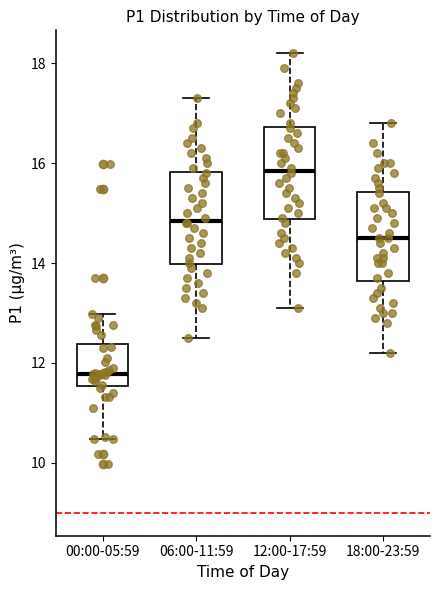

Reading left to right, transcribe this box plot: for each box, give where its median line is, the range the box spans, and where its two whiskers end, as read against the y-axis. The values are not printed on the chart, so give them approximately, as read against the axis.

00:00-05:59: median 11.8, box 11.6 to 12.4, whiskers 10.4 to 13.0
06:00-11:59: median 14.8, box 14.0 to 15.8, whiskers 12.6 to 17.4
12:00-17:59: median 15.8, box 14.8 to 16.8, whiskers 13.2 to 18.2
18:00-23:59: median 14.6, box 13.6 to 15.4, whiskers 12.2 to 16.8